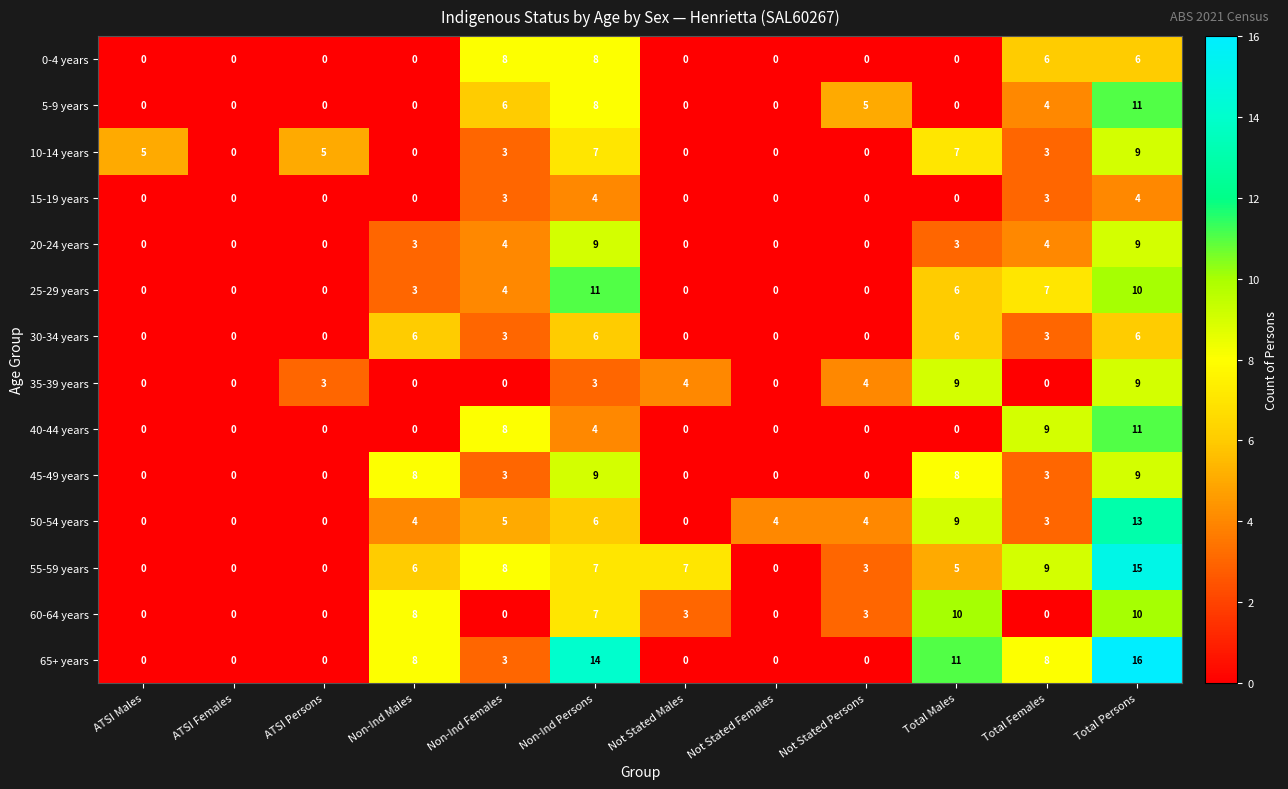

Where does the 30-34 years series first go above 3?

Non-Ind Males